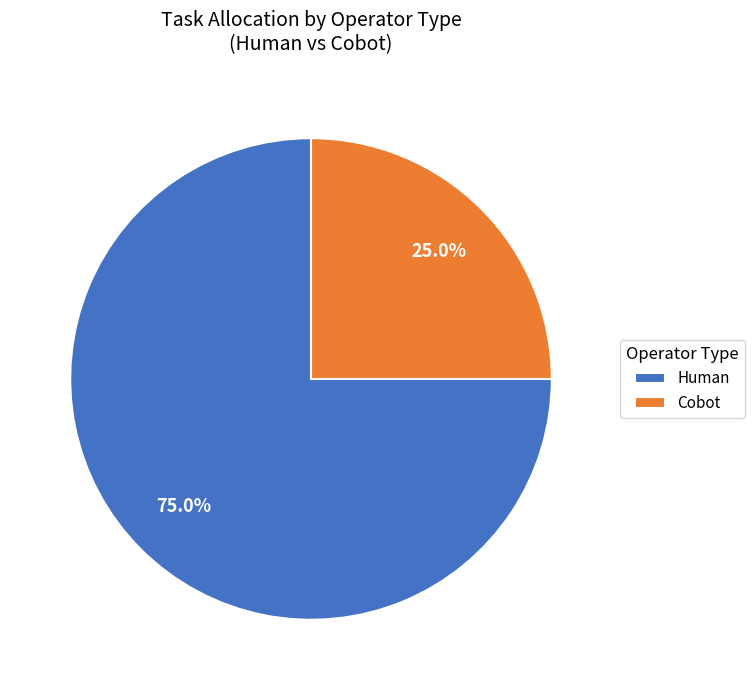

To the nearest percent, what percentage of the pie is Cobot?

25%